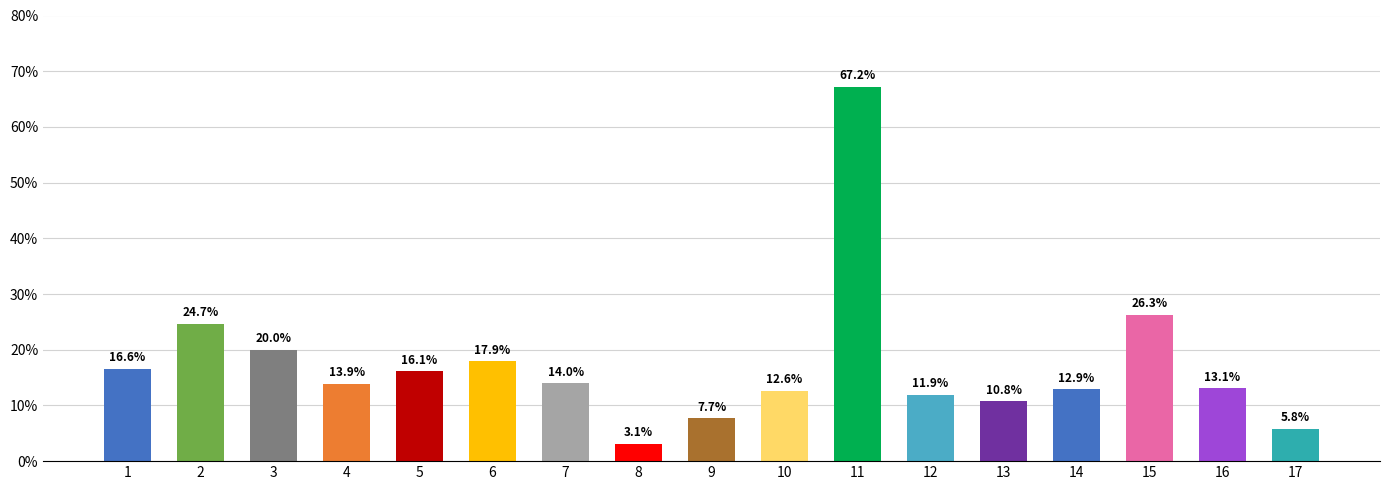

At which category does the chart reach its minimum across all series?

8